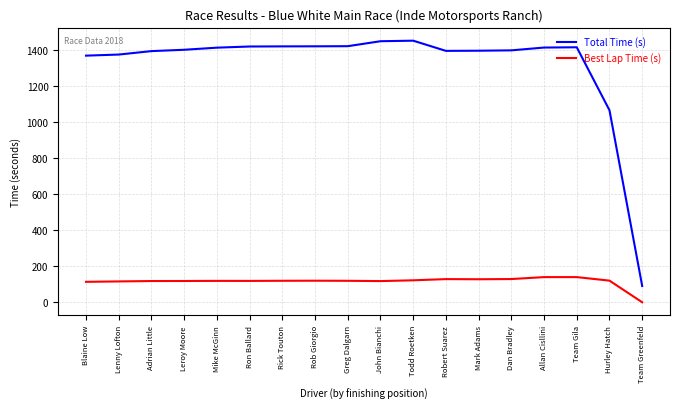

Which series has the widest spread of values?

Total Time (s)